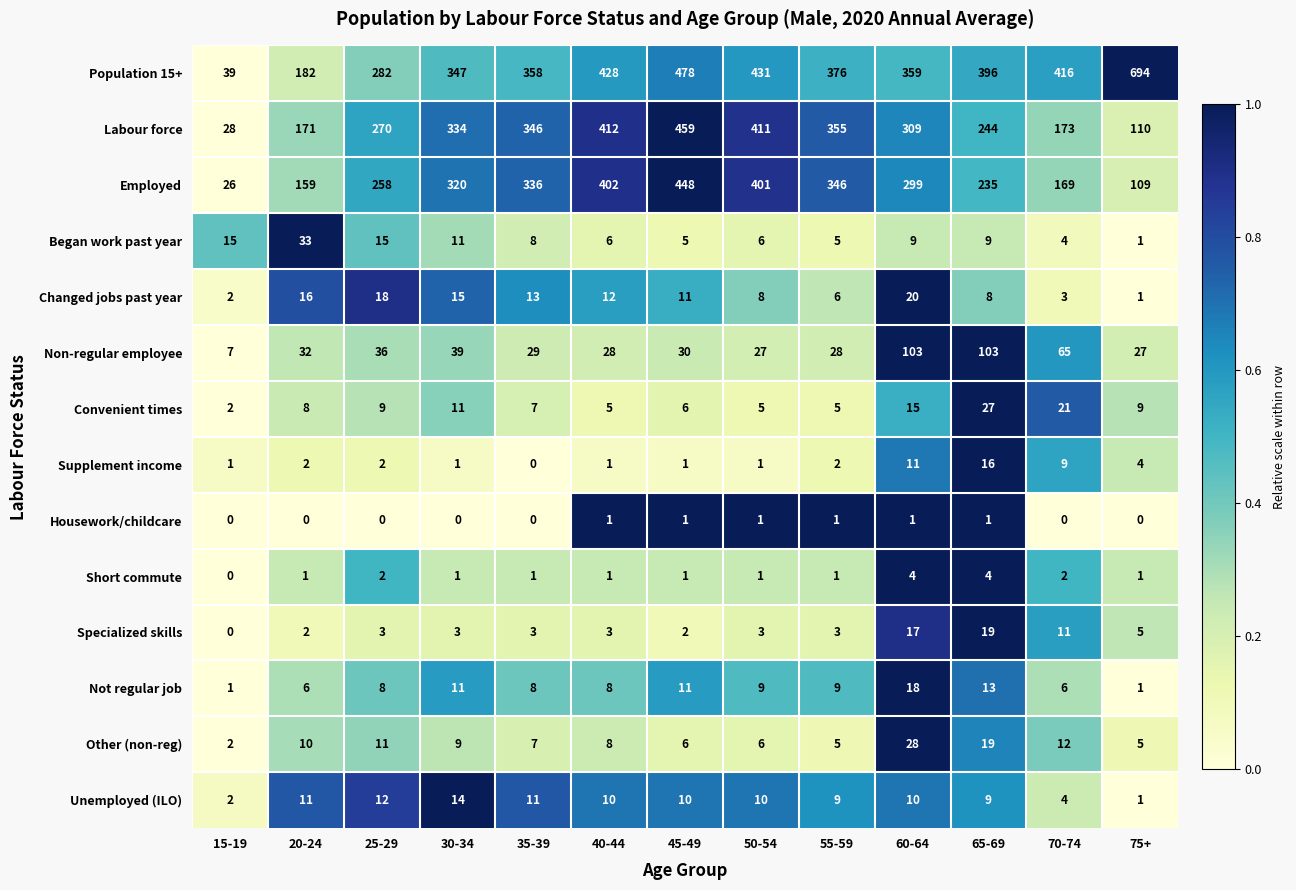

What is the greatest value displayed?

694